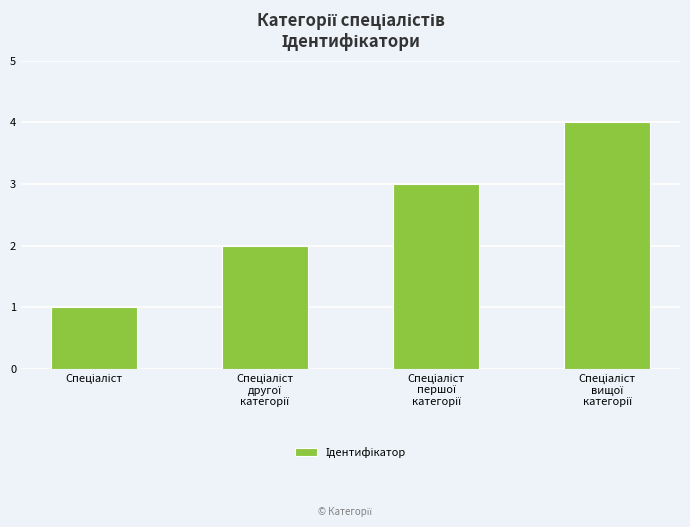

What is the difference between the maximum and minimum values?

3